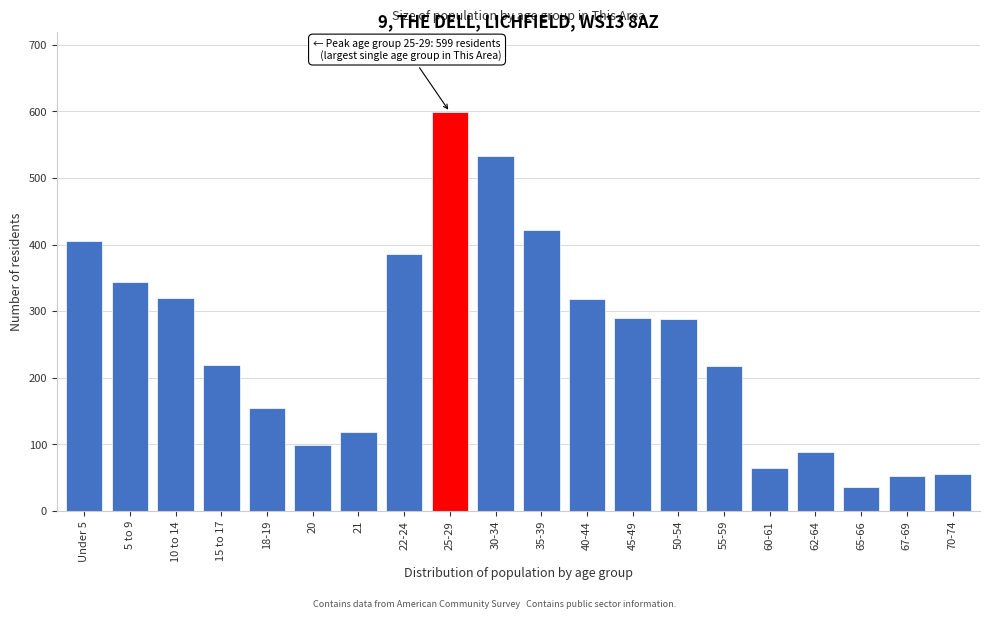

Is it true that the value at 25-29 is 599?

True